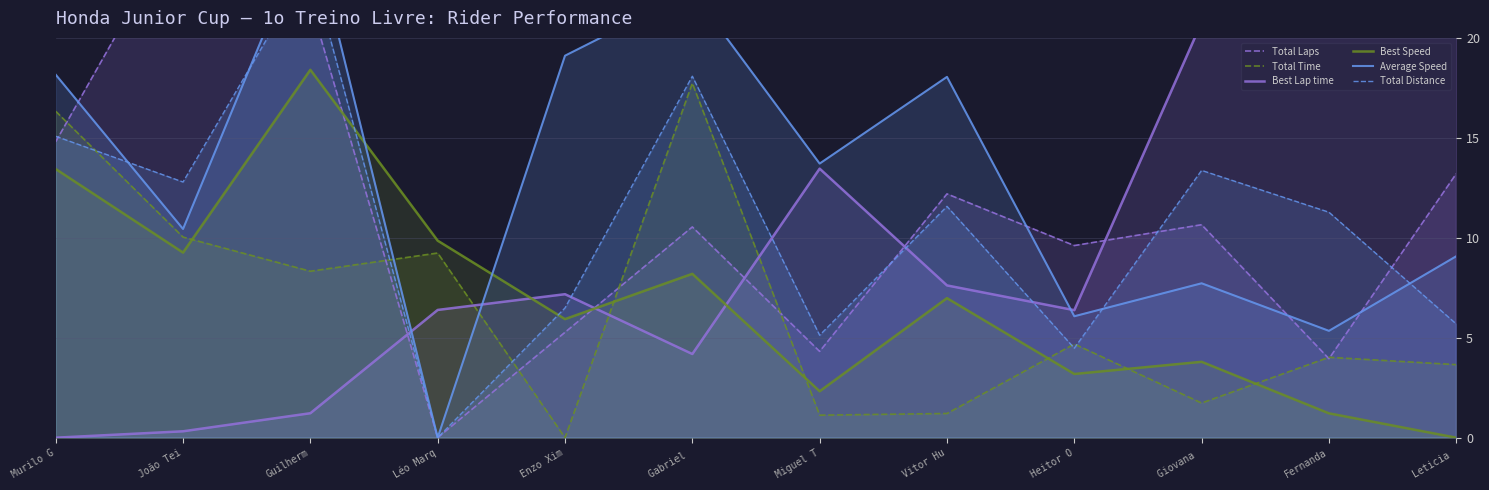

What is the highest value of the Total Distance series?

23.7